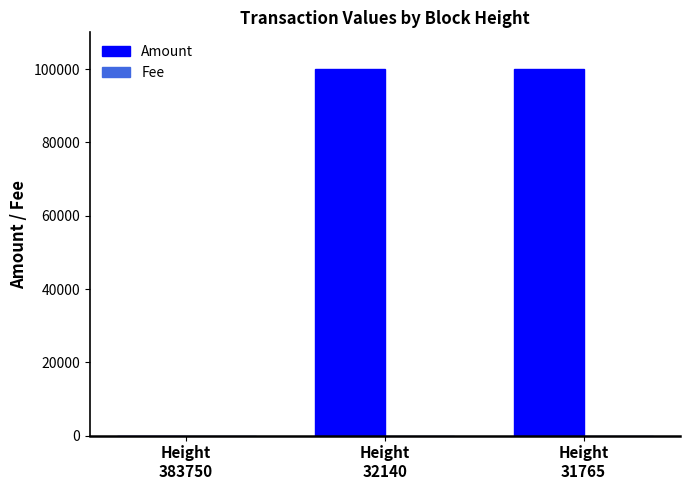

What is the total value across all series at Height
32140?

100000